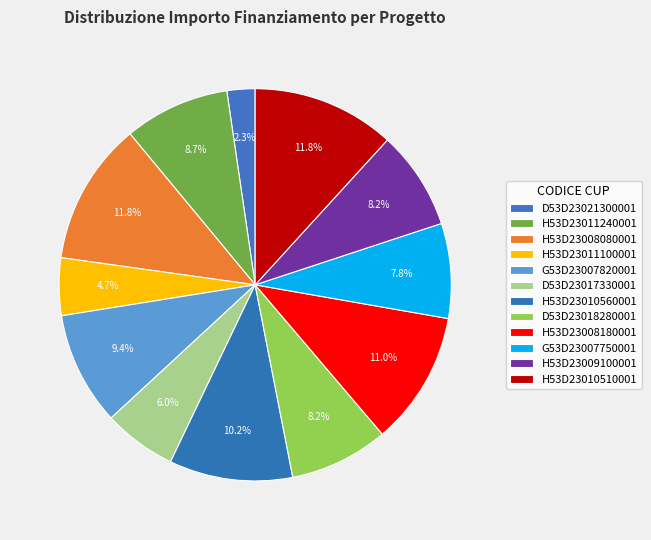

What is the smallest slice in the pie chart?

D53D23021300001